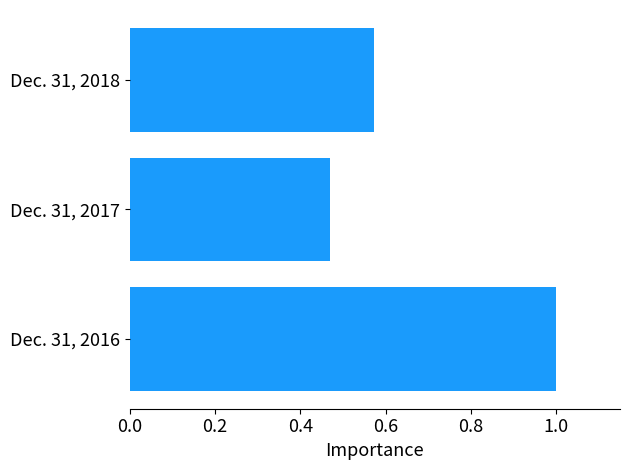

Does the chart contain any negative values?

No